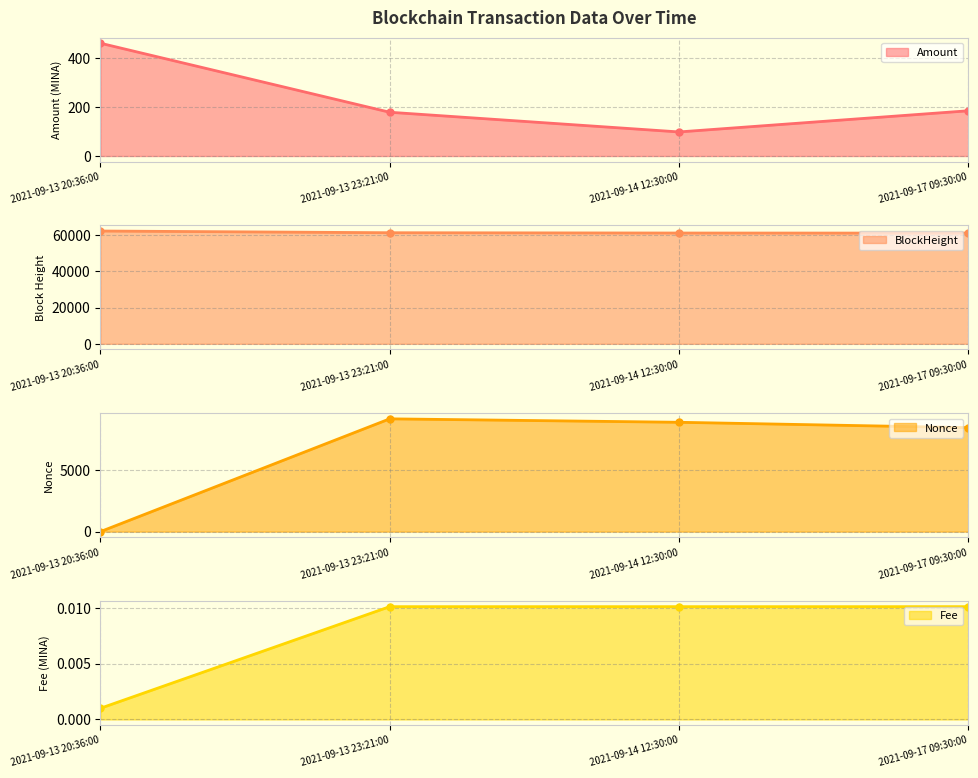

Rank the series at 2021-09-17 09:30:00 from lowest to highest value.

Fee line, Amount line, Nonce line, BlockHeight line